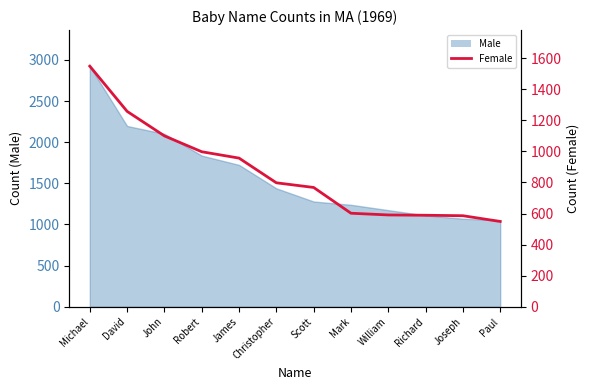

Reading left to right, what are all the values shown in this chart?

1549	1258	1100	998	957	798	768	602	591	589	586	549